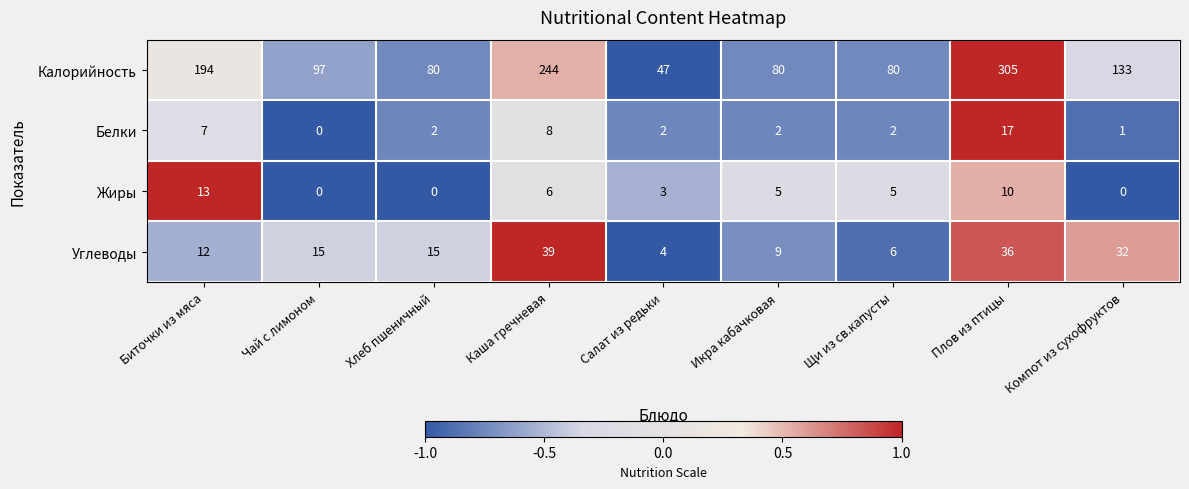

What is the greatest value displayed?

305